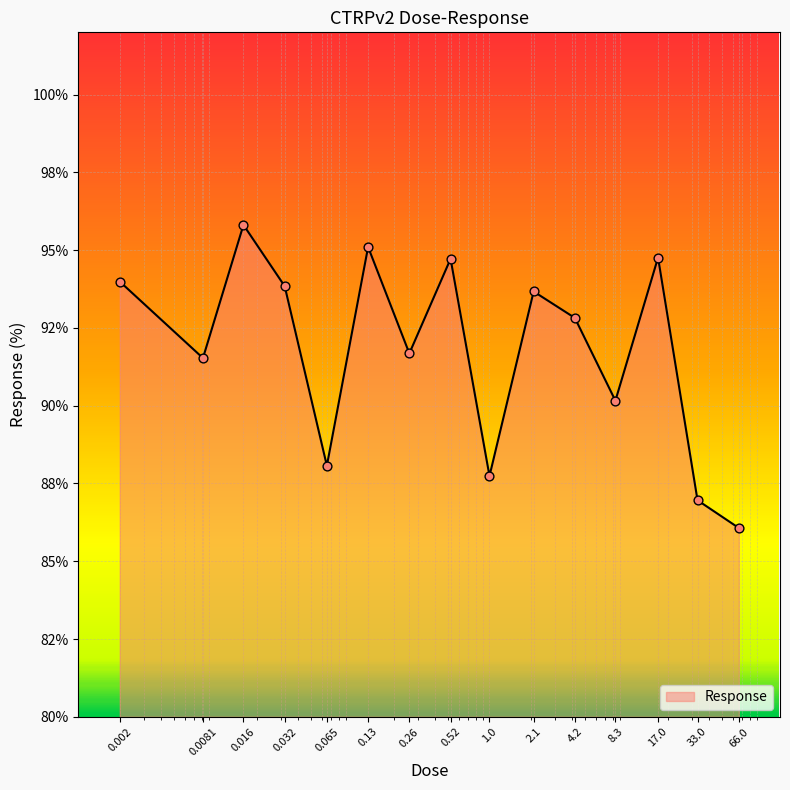

Is this an area chart (filled region under the line)?

Yes